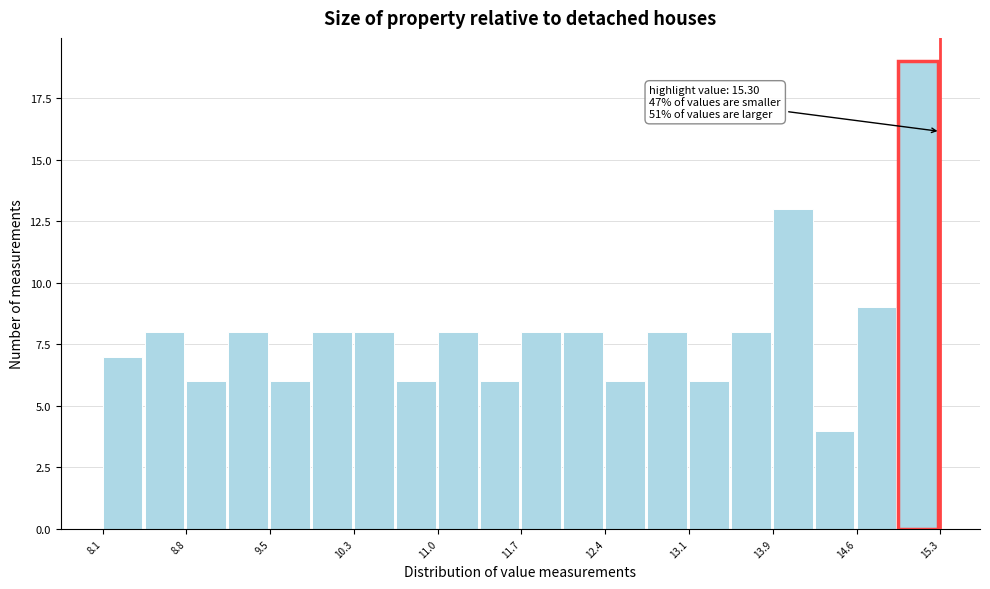

Read against the x-axis, roughly where is the centre of the tallest bar?

15.1